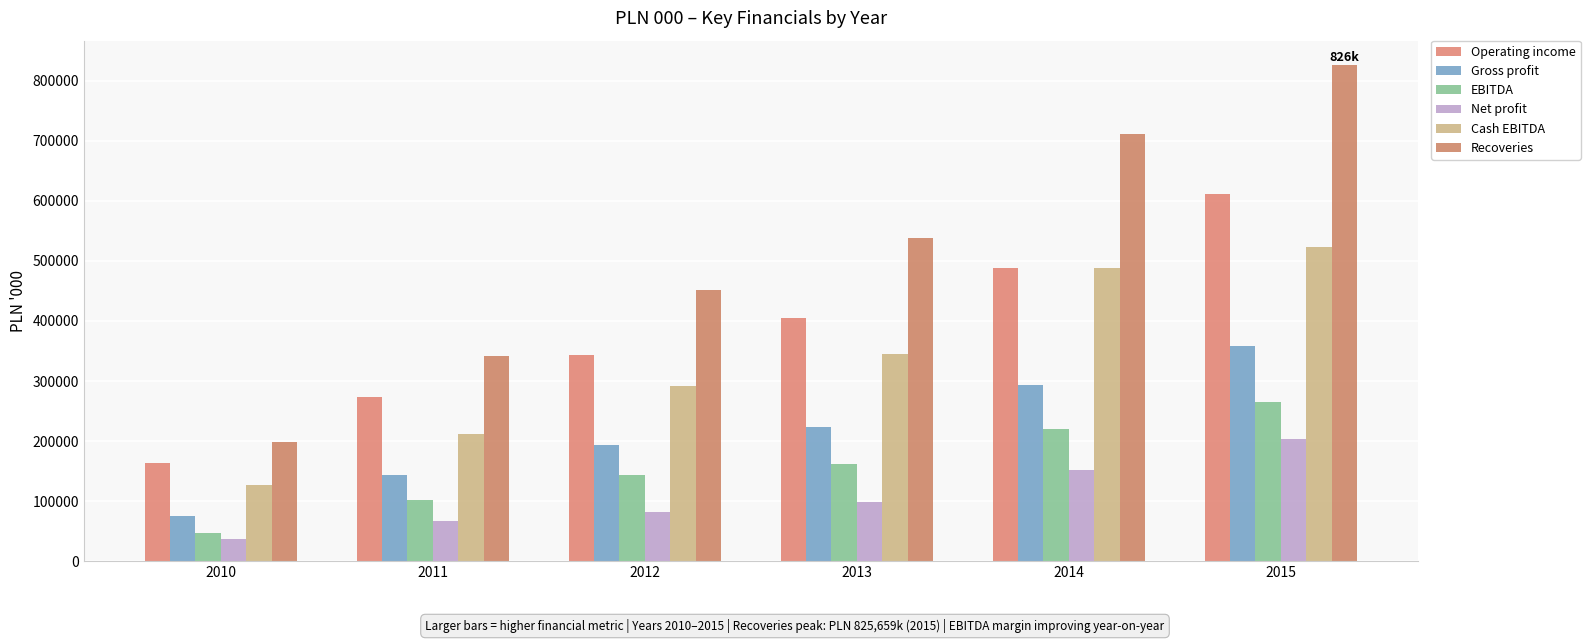

What is the maximum value shown in the chart?

825659.0